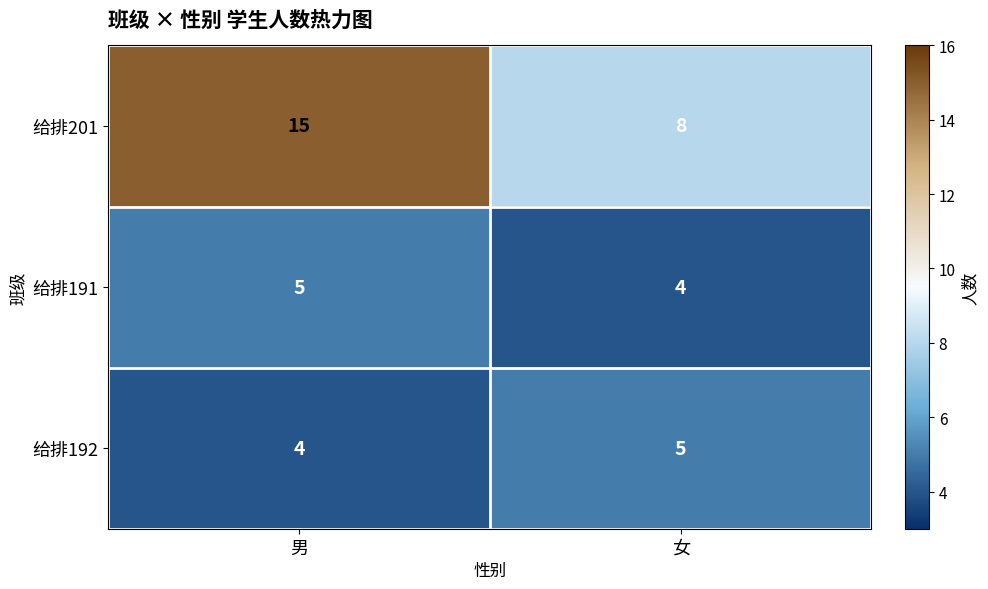

At which label does 给排201 reach its minimum?

女